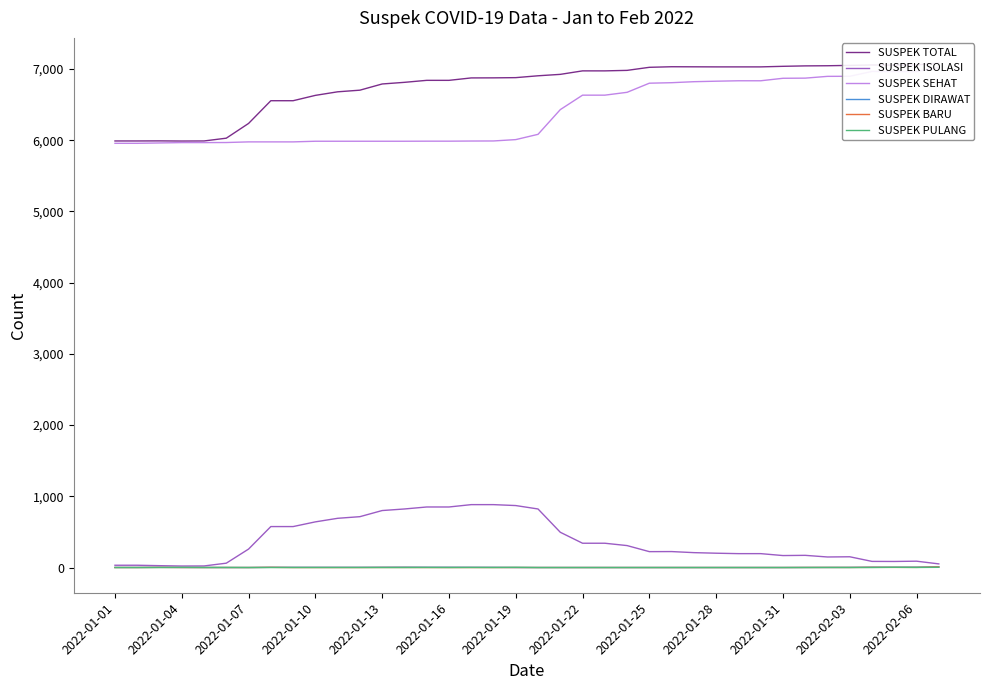

Is the value of SUSPEK TOTAL at 22 greater than the value of SUSPEK PULANG at 24?

Yes